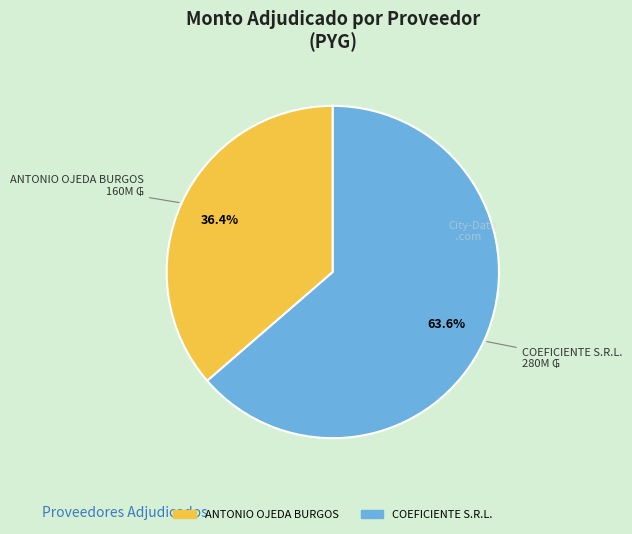

Which slice is the smallest?

ANTONIO OJEDA BURGOS